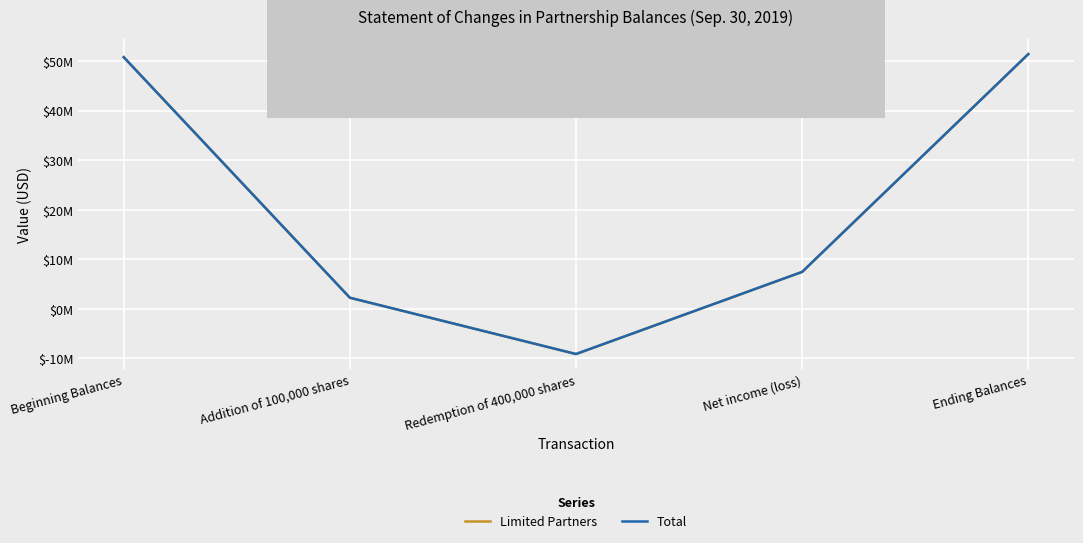

Does the chart have visible grid lines?

Yes